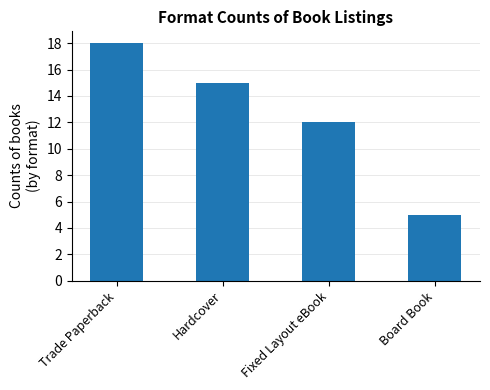

What is the label of the 1st bar from the right?

Board Book